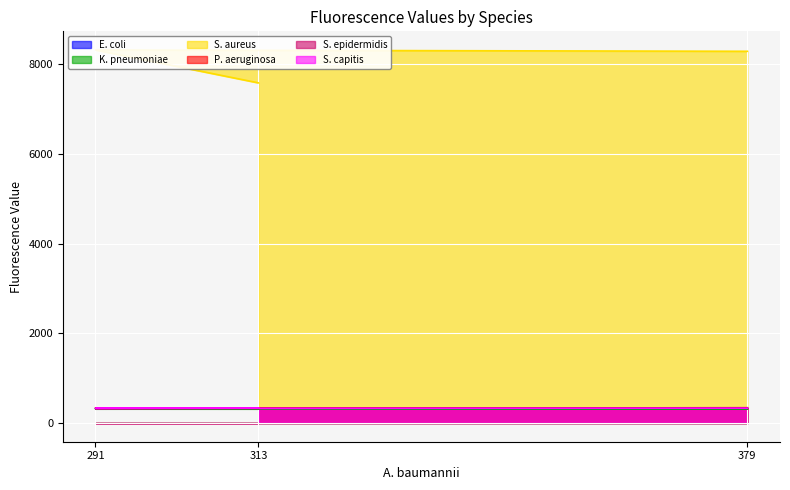

Reading left to right, extract all data points from this chart.

E. coli: 322	328	329
K. pneumoniae: 311	317	321
S. aureus: 8286	8315	7582
P. aeruginosa: 332	338	331
S. epidermidis: 342	324	332
S. capitis: 330	328	337